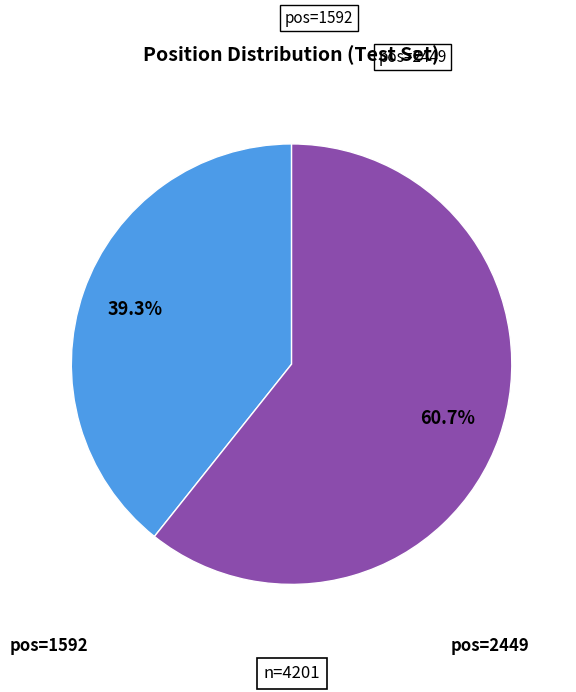

Is there any slice that represents more than half of the pie?

Yes